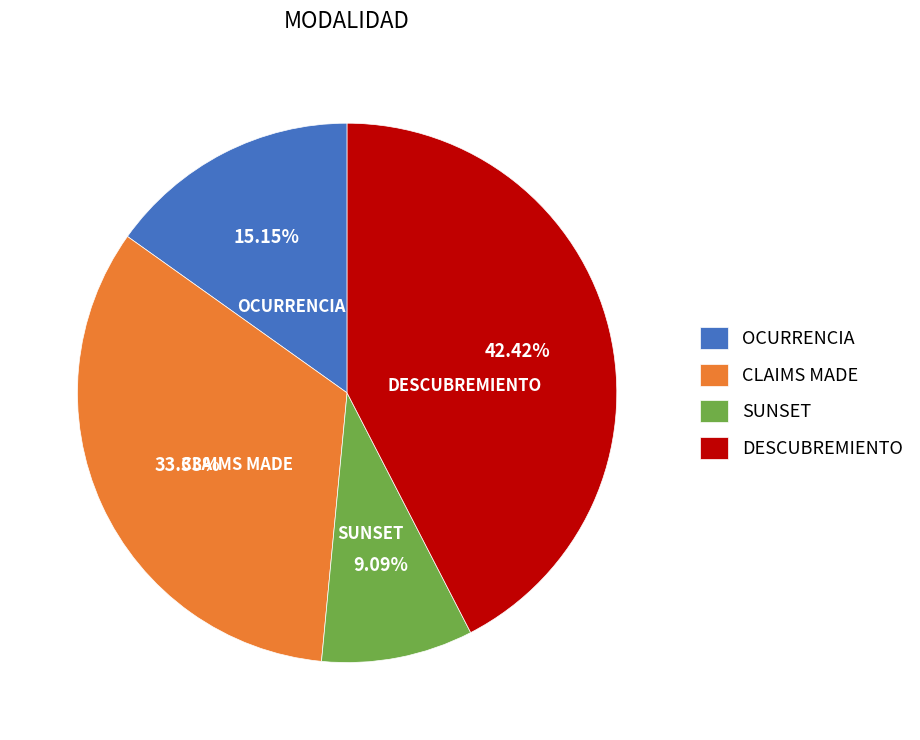

How much of the chart is everything except SUNSET?

90.9%